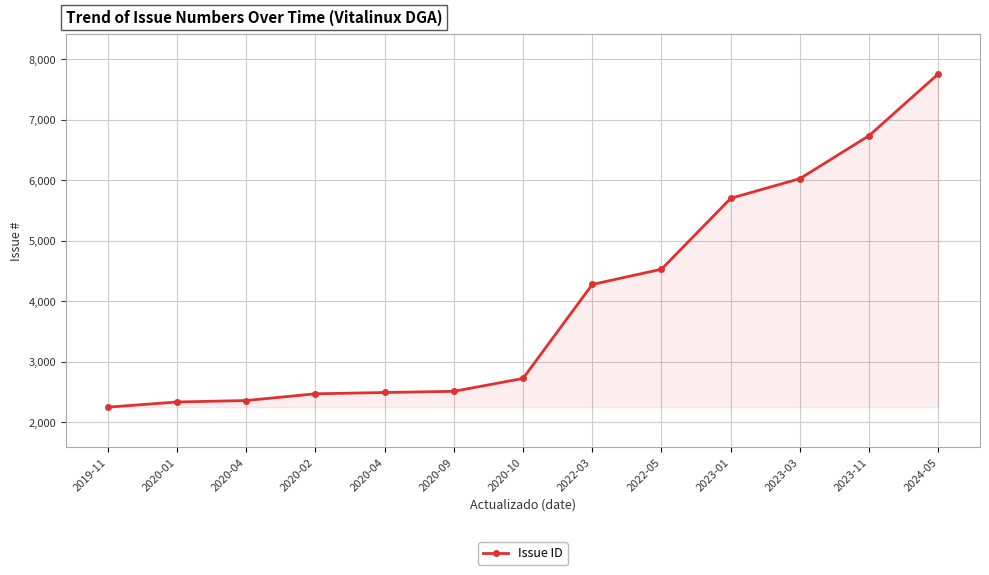

Reading left to right, what are all the values shown in this chart?

2248	2334	2358	2469	2491	2510	2723	4276	4528	5700	6025	6737	7758